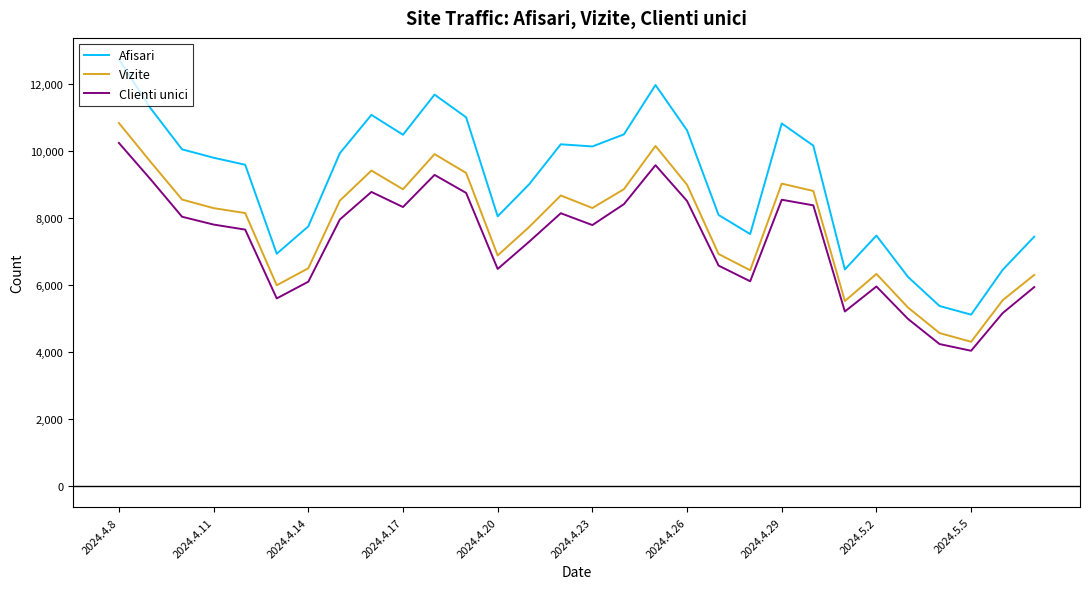

True or false: Clienti unici and Vizite intersect in this chart.

False